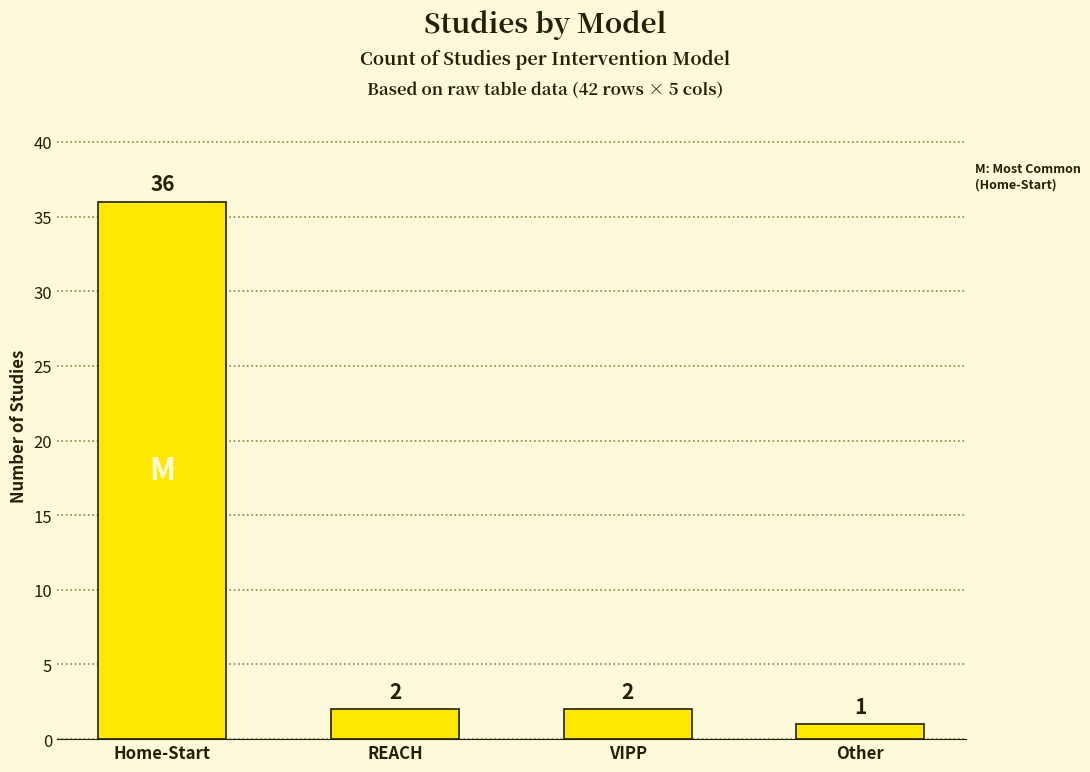

At which label does the data first exceed 2?

Home-Start